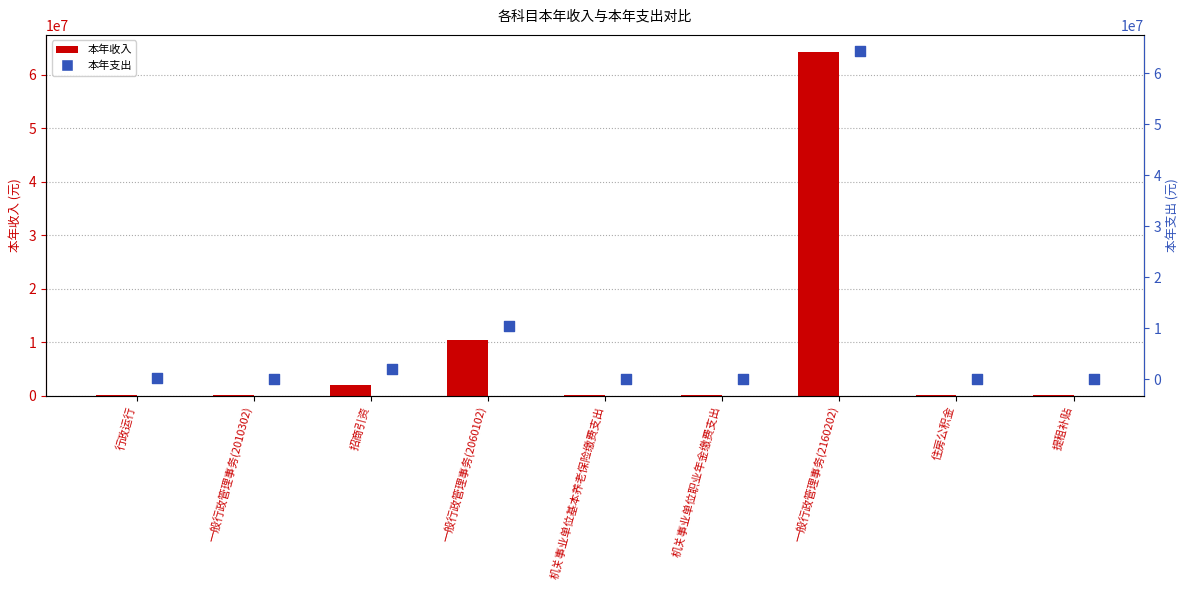

What are all the series names shown in the legend?

本年收入, 本年支出